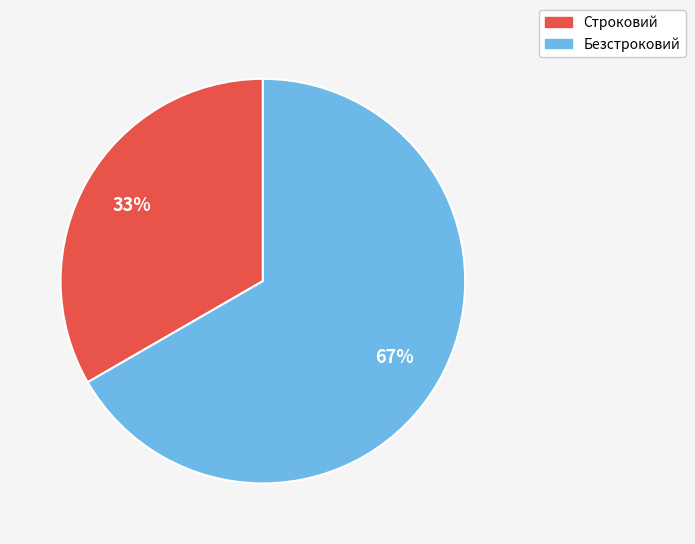

What is the ratio of the value at Строковий to the value at Безстроковий?

0.5